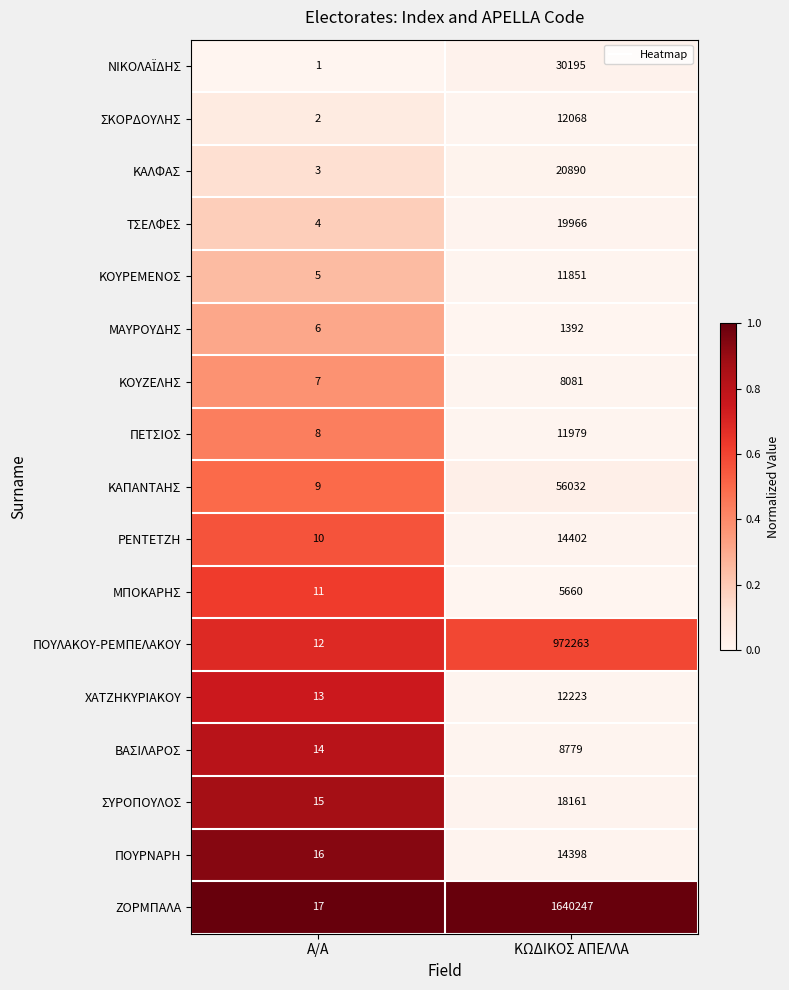

What is the difference between the ΠΕΤΣΙΟΣ values at ΚΩΔΙΚΟΣ ΑΠΕΛΛΑ and Α/Α?

11971